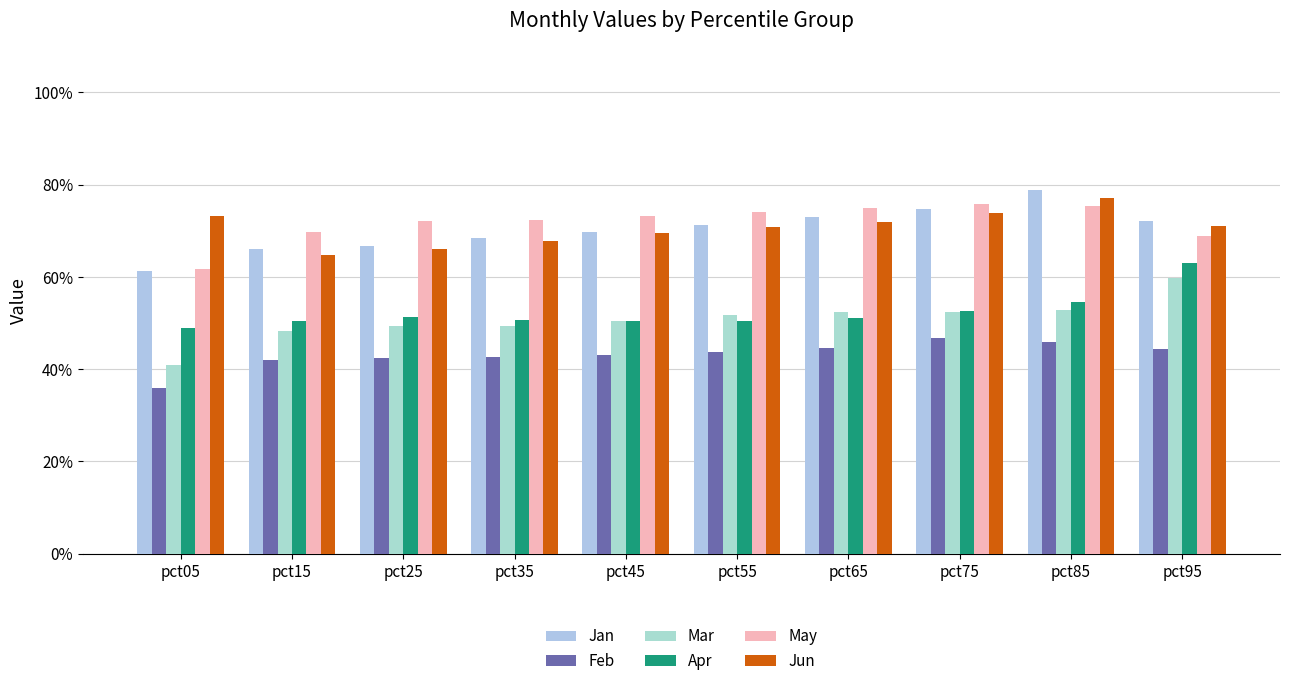

Is the value of Mar at pct15 greater than the value of Apr at pct45?

No